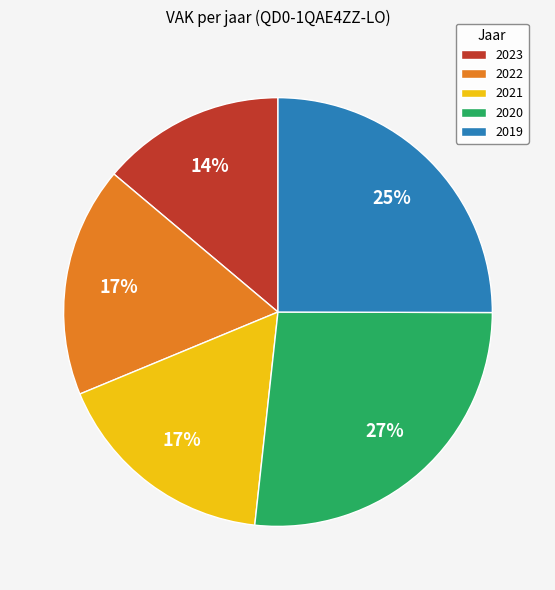

Between 2021 and 2019, which is larger?

2019